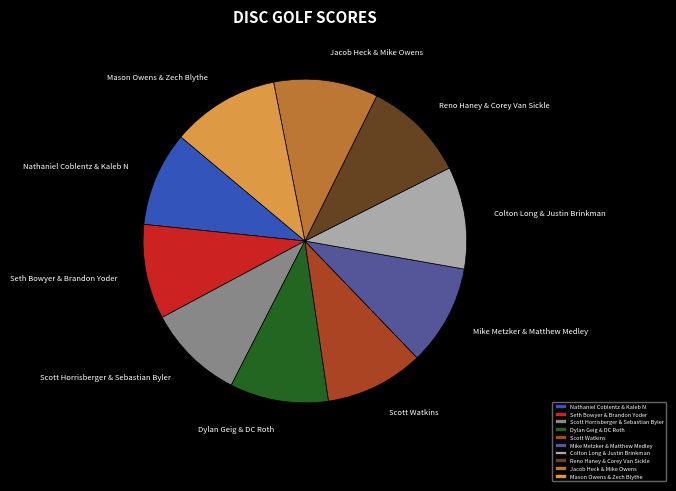

What is the ratio of the value at Nathaniel Coblentz & Kaleb N to the value at Colton Long & Justin Brinkman?

0.9